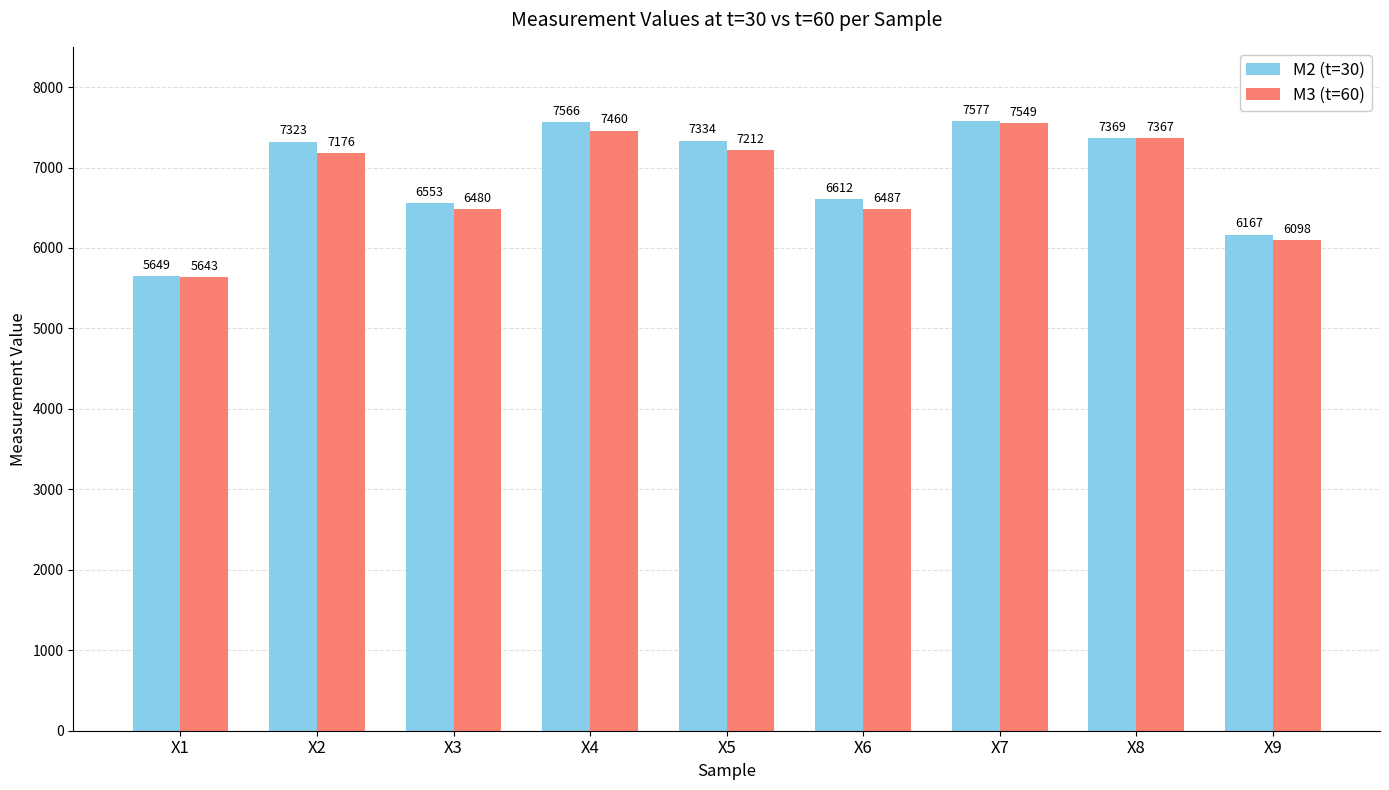

Reading left to right, what are all the values shown in this chart?

M2 (t=30): X1=5649	X2=7323	X3=6553	X4=7566	X5=7334	X6=6612	X7=7577	X8=7369	X9=6167
M3 (t=60): X1=5643	X2=7176	X3=6480	X4=7460	X5=7212	X6=6487	X7=7549	X8=7367	X9=6098